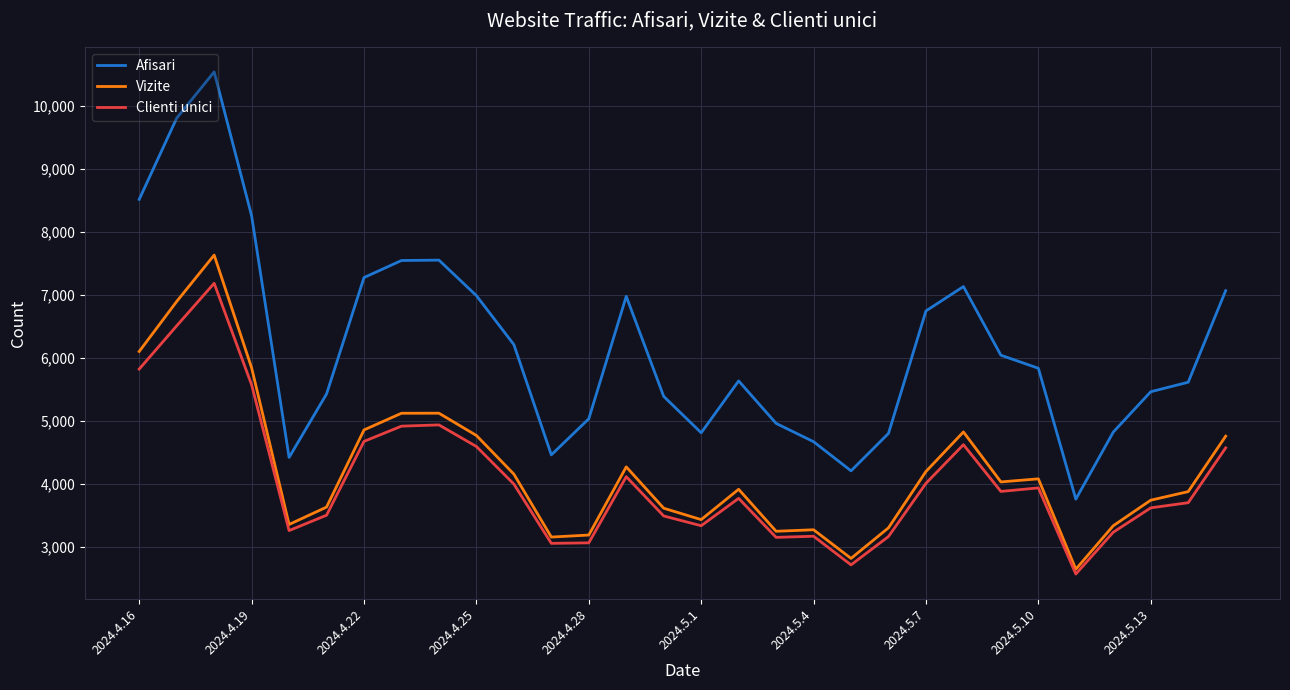

List the series in order of their peak value, lowest first.

Clienti unici, Vizite, Afisari